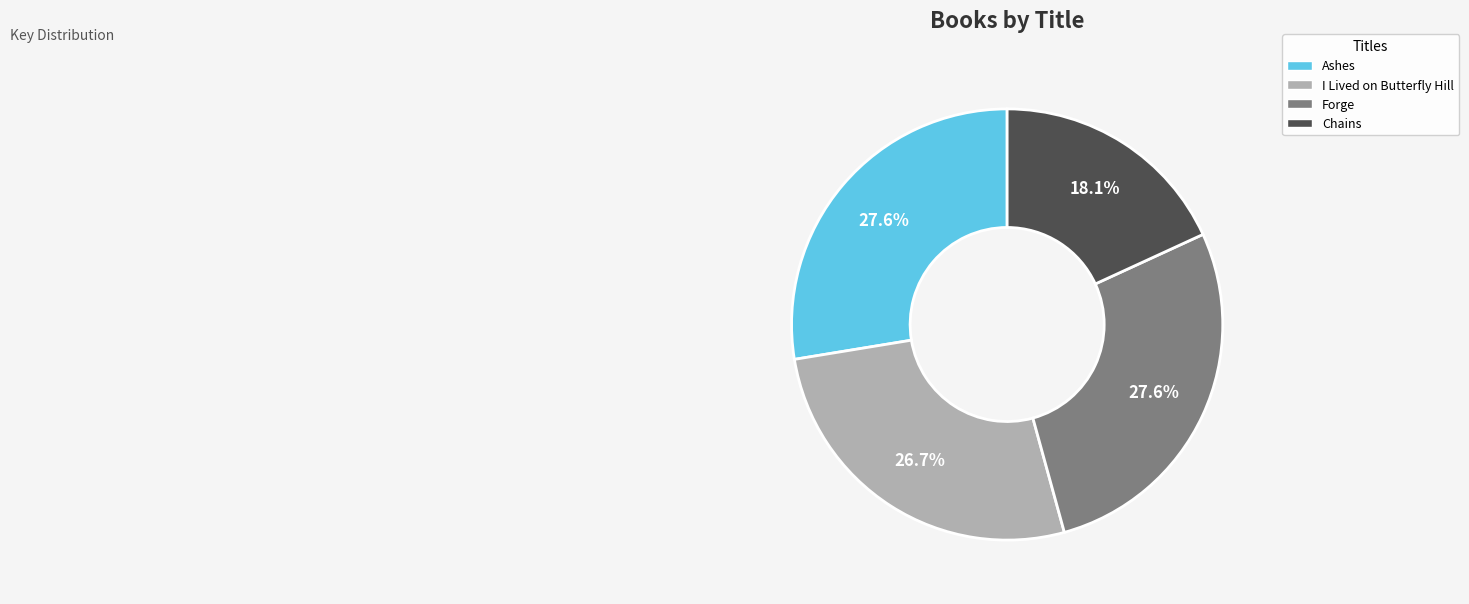

To the nearest percent, what percentage of the pie is Forge?

28%